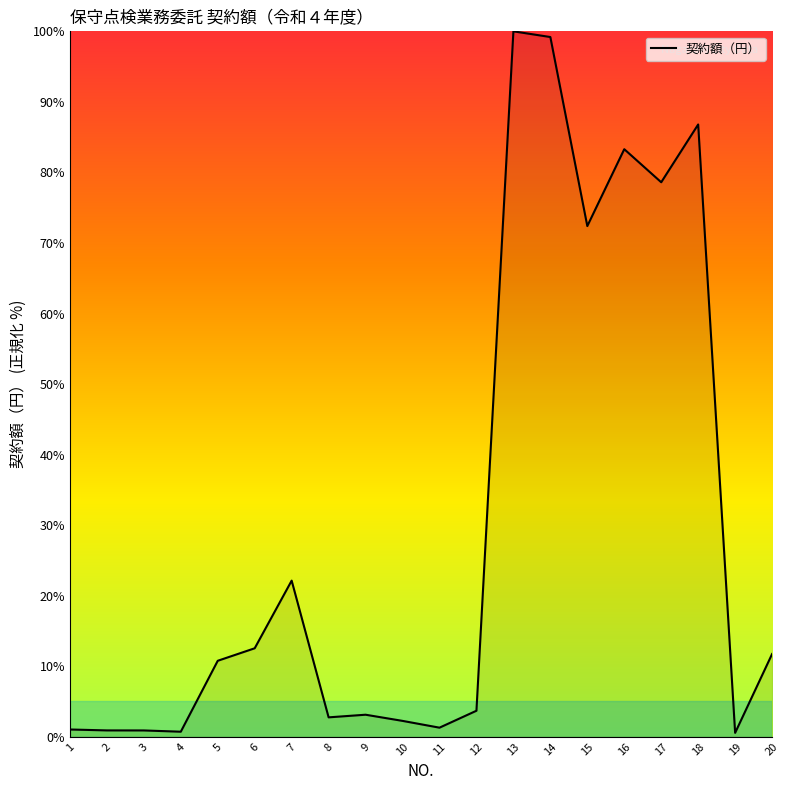

Which has a higher value, 16 or 9?

16